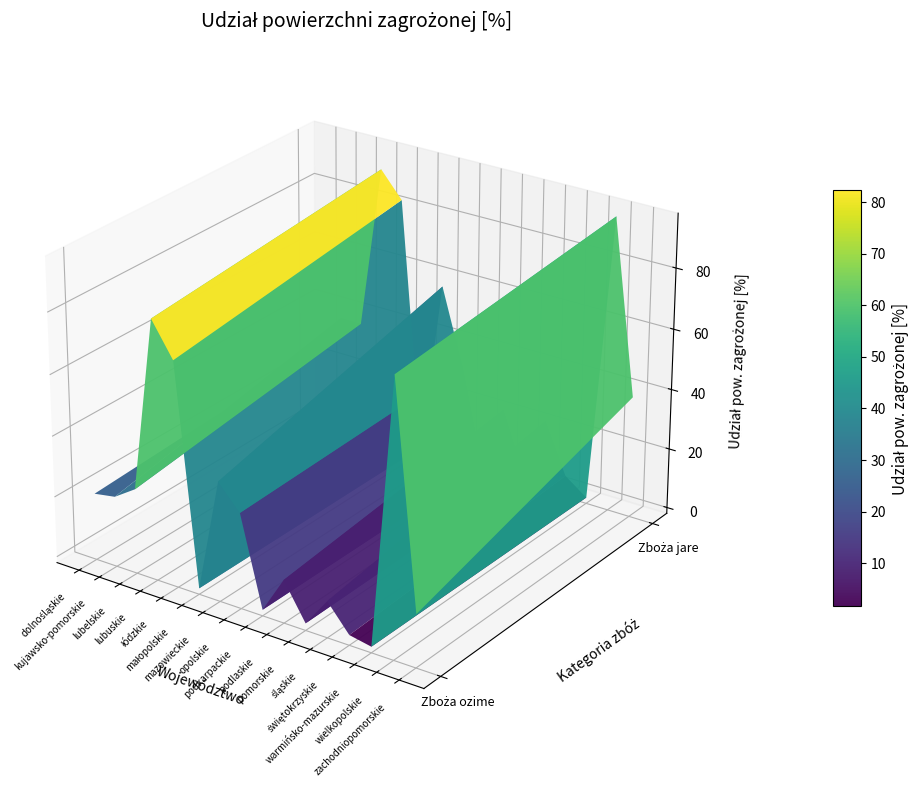

Rank the series by their maximum value, from lowest to highest.

Zboża ozime, Zboża jare